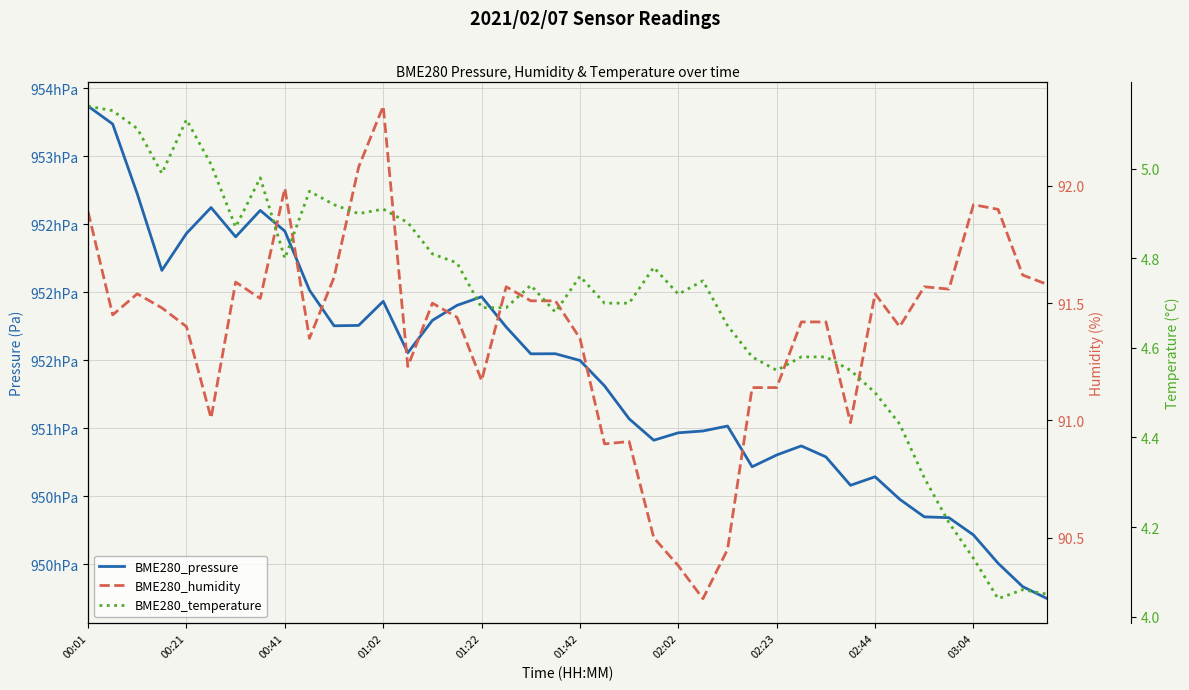

How many lines are shown in the chart?

3